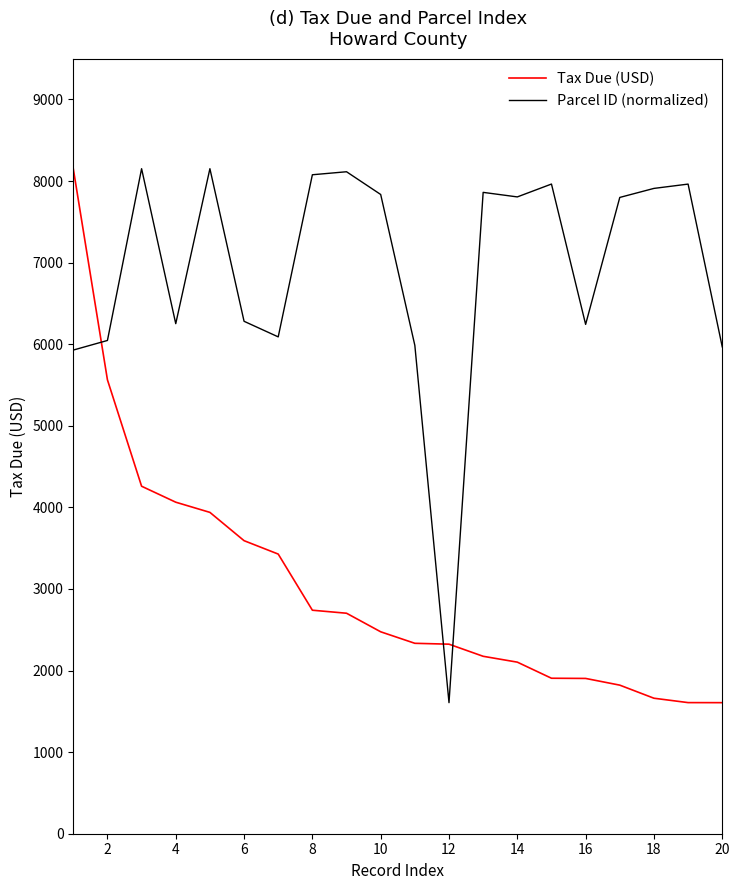

Which series has the largest total across all categories?

Parcel ID (normalized)